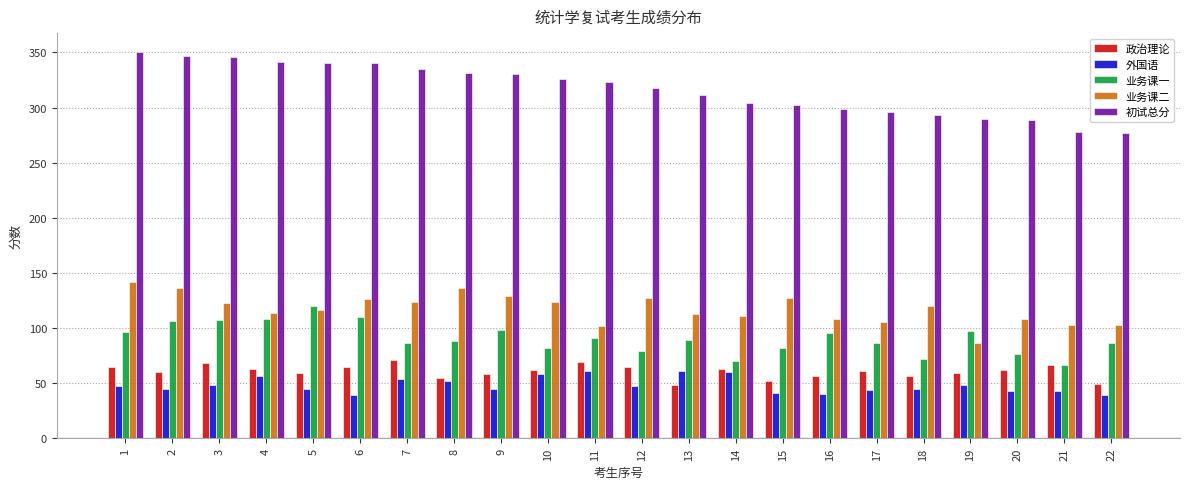

What is the total value across all series at 22?

554